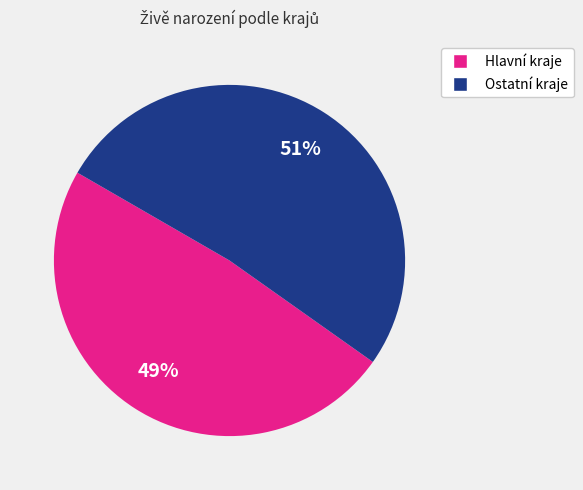

Does Ostatní kraje represent more than half of the total?

Yes